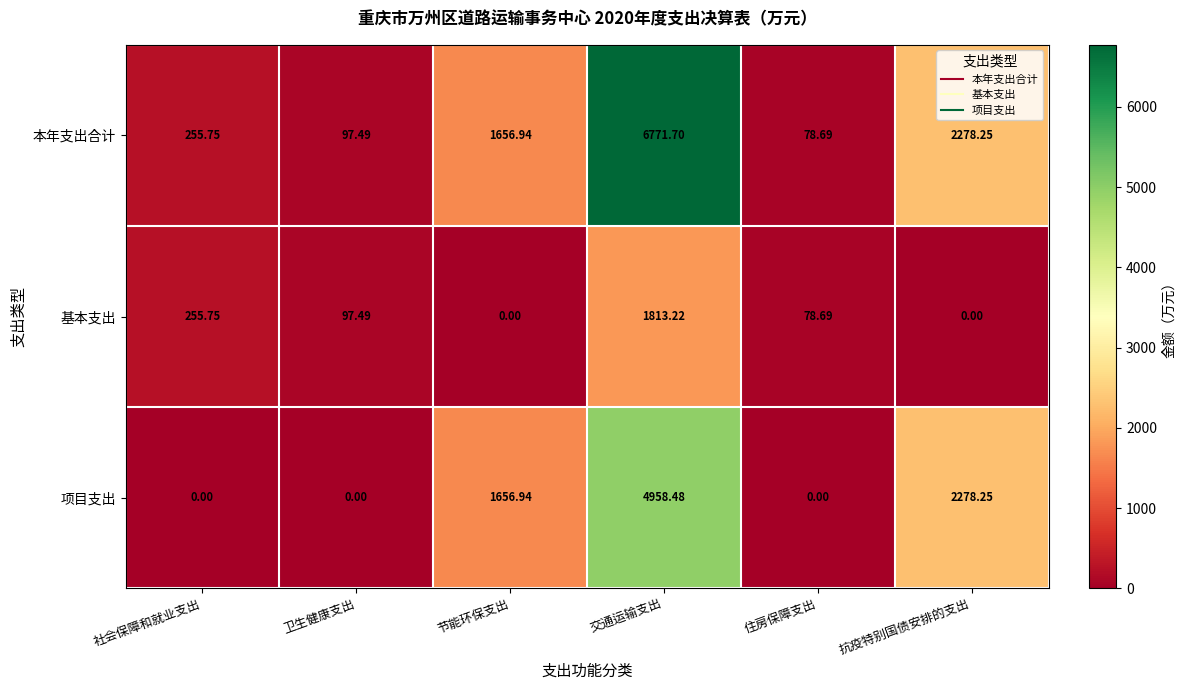

Is the value of 基本支出 at 节能环保支出 greater than the value of 本年支出合计 at 抗疫特别国债安排的支出?

No